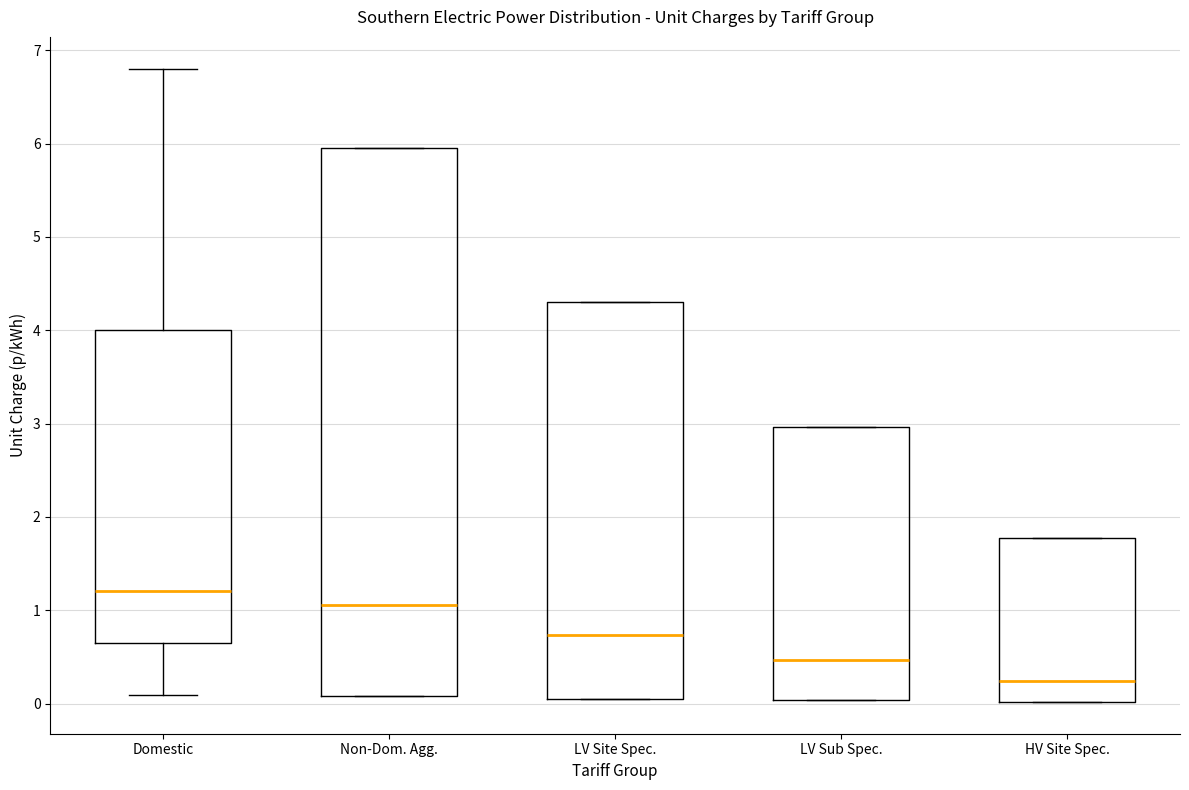

Reading left to right, transcribe this box plot: for each box, give where its median line is, the range the box spans, and where its two whiskers end, as read against the y-axis. The values are not printed on the chart, so give them approximately, as read against the axis.

Domestic: median 1.2, box 0.6 to 4.0, whiskers 0.1 to 6.8
Non-Dom. Agg.: median 1.1, box 0.1 to 6.0, whiskers 0.1 to 6.0
LV Site Spec.: median 0.7, box 0.1 to 4.3, whiskers 0.1 to 4.3
LV Sub Spec.: median 0.5, box 0.0 to 3.0, whiskers 0.0 to 3.0
HV Site Spec.: median 0.2, box 0.0 to 1.8, whiskers 0.0 to 1.8